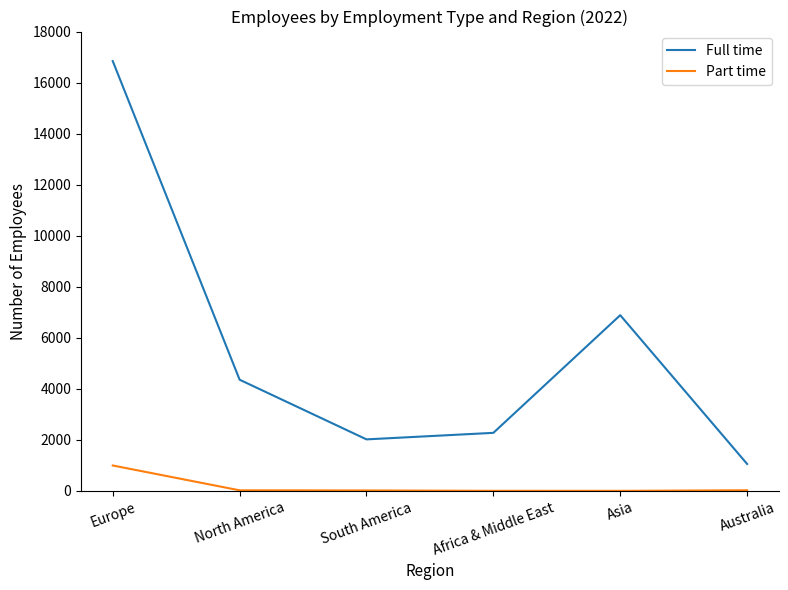

How many values in the Part time series are below 25?

3